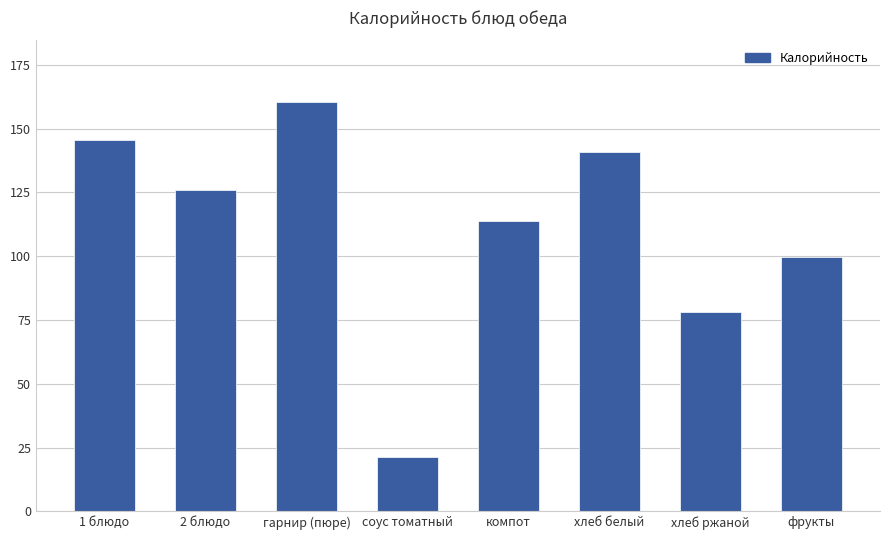

What is the difference between the maximum and second lowest values?

82.2